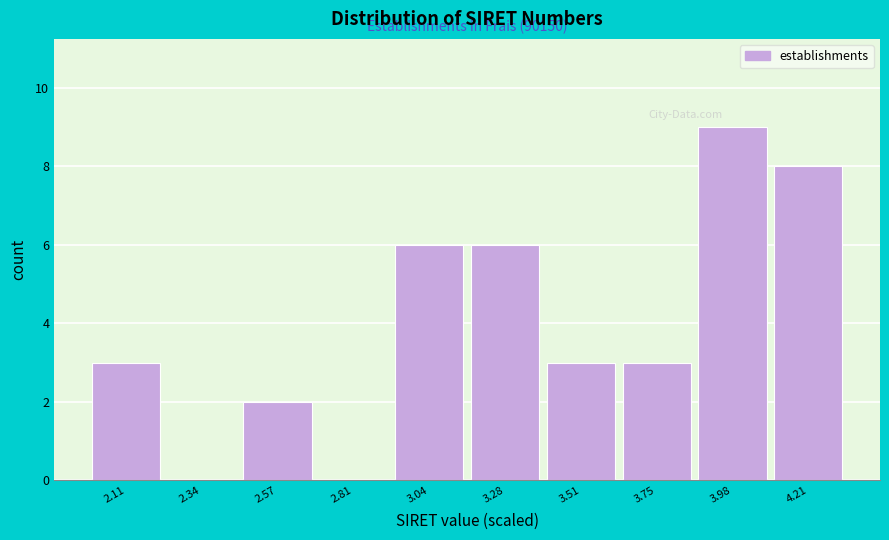

Which range on the x-axis has the tallest bar?

3.85 to 4.10